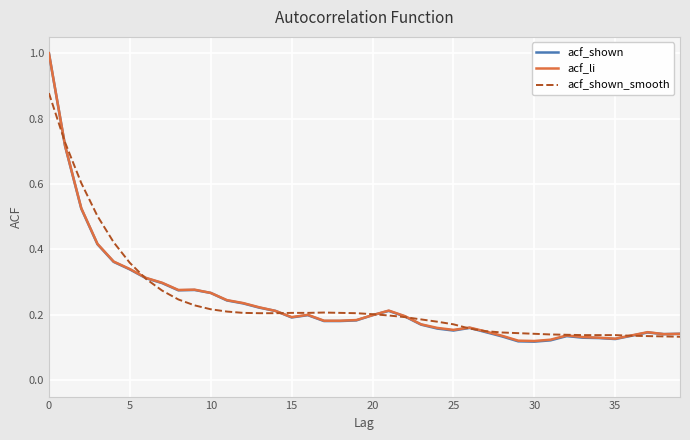

What is the greatest value displayed?

1.0